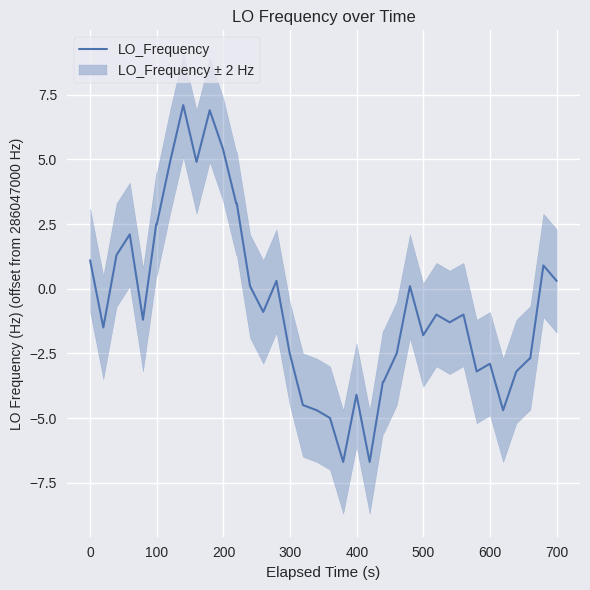

How many data points are above -1?

18